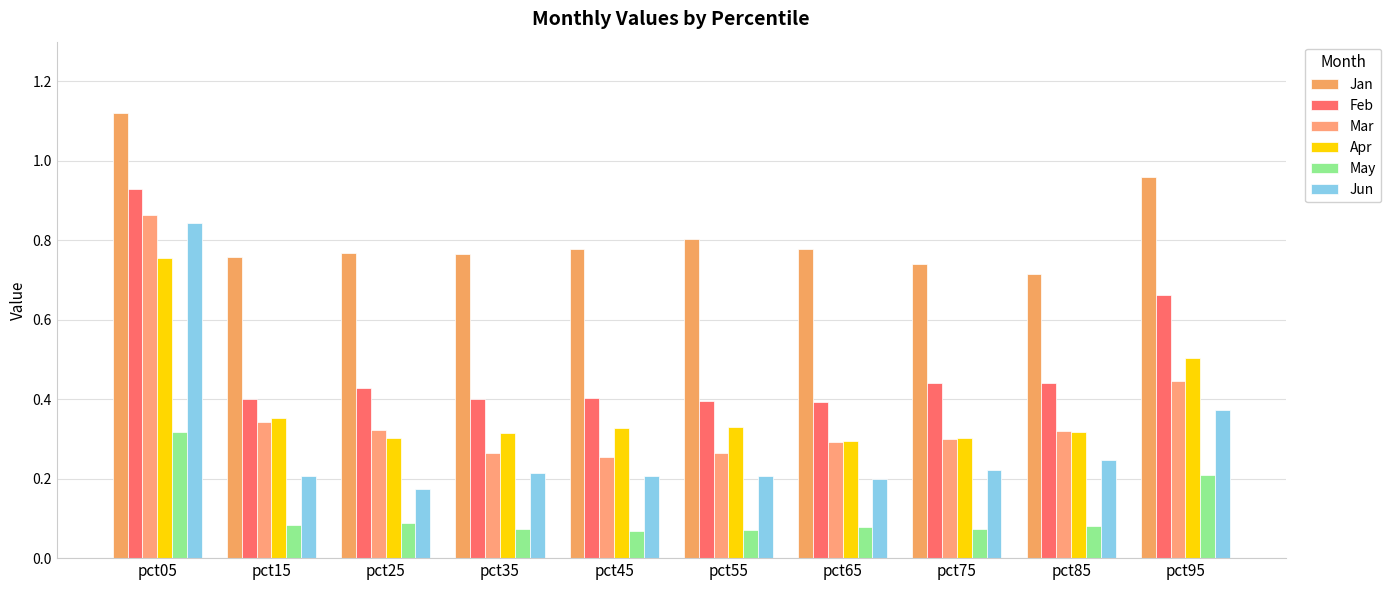

At which category is the sum across all series the highest?

pct05